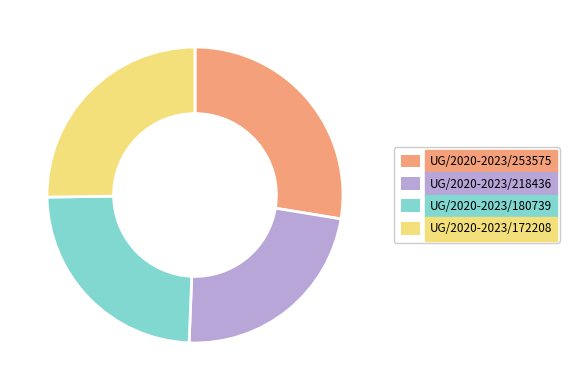

Rank the categories by value from highest to lowest.

UG/2020-2023/253575, UG/2020-2023/172208, UG/2020-2023/180739, UG/2020-2023/218436